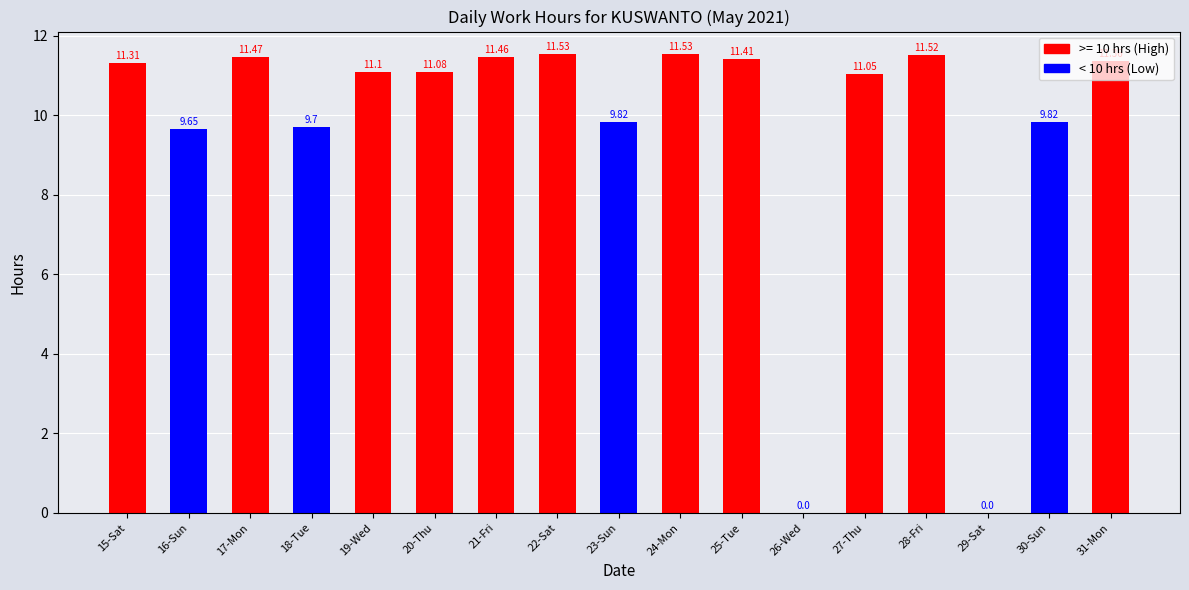

Where does the data first go above 11?

15-Sat